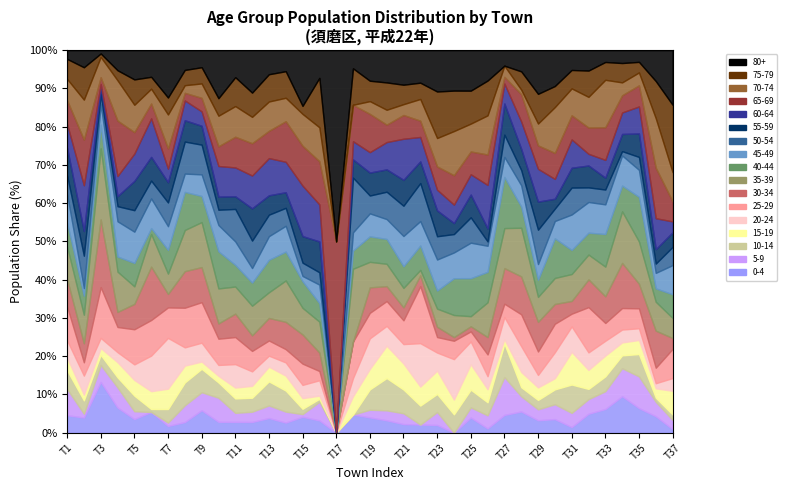

Which category has the highest value in the 0-4 series?

T3